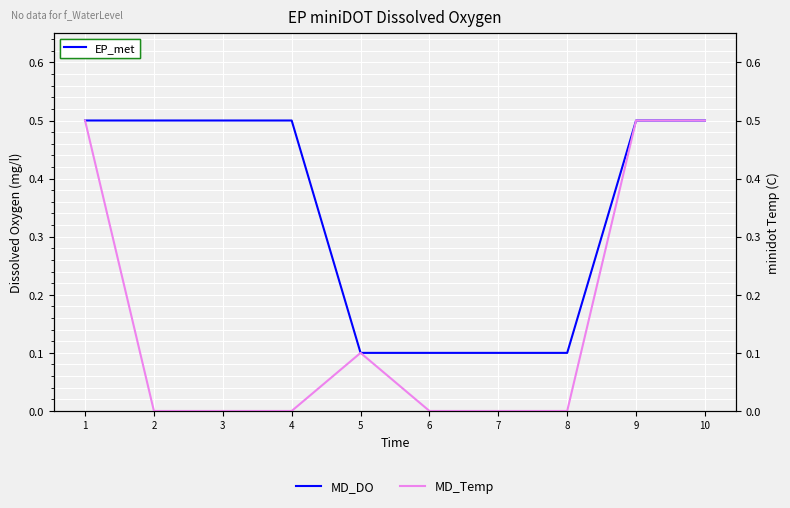

True or false: MD_Temp has a value of 0.0 at 8.

True